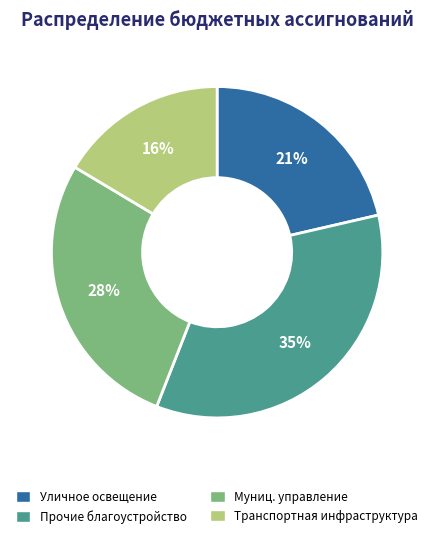

Is there any slice that represents more than half of the pie?

No